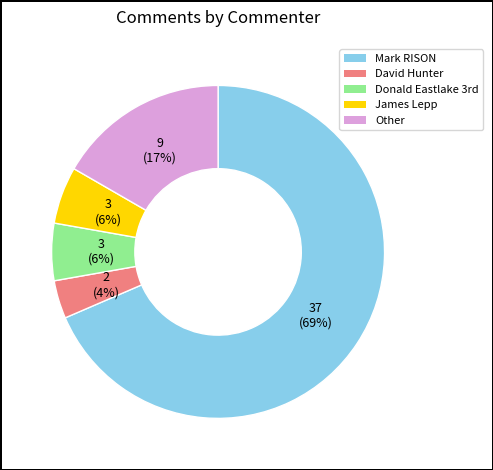

To the nearest percent, what portion does Other represent?

17%